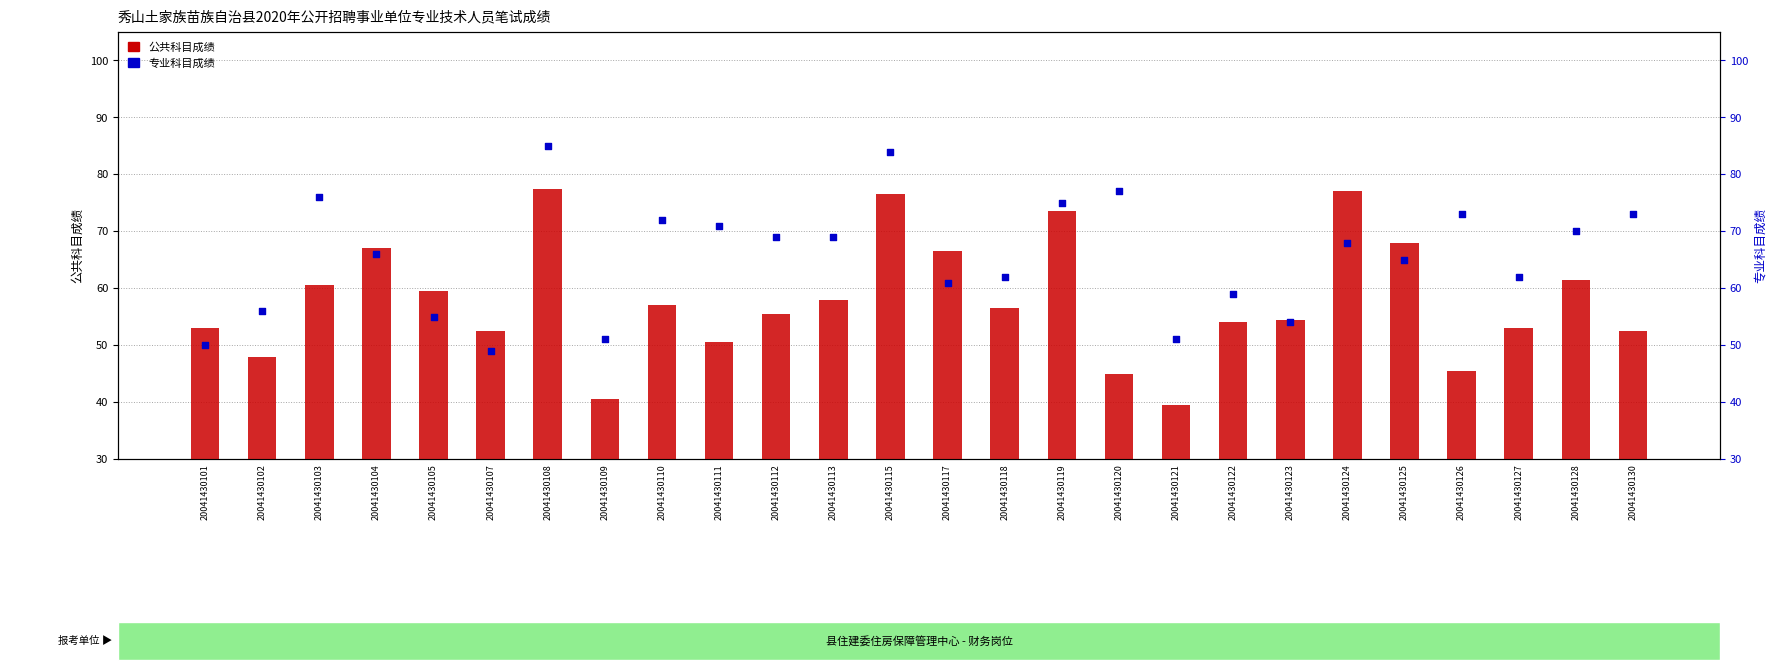

At how many categories does at least one series exceed 45?

26